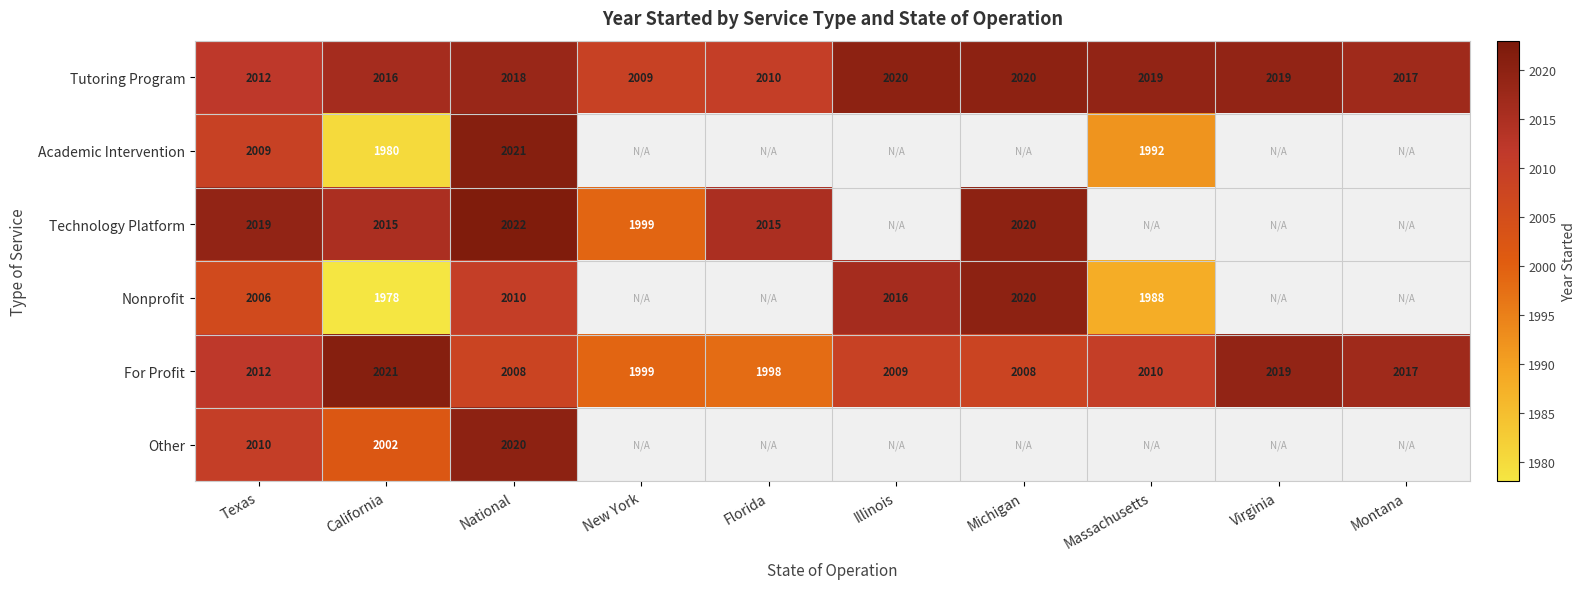

What is the highest value of the Tutoring Program series?

2020